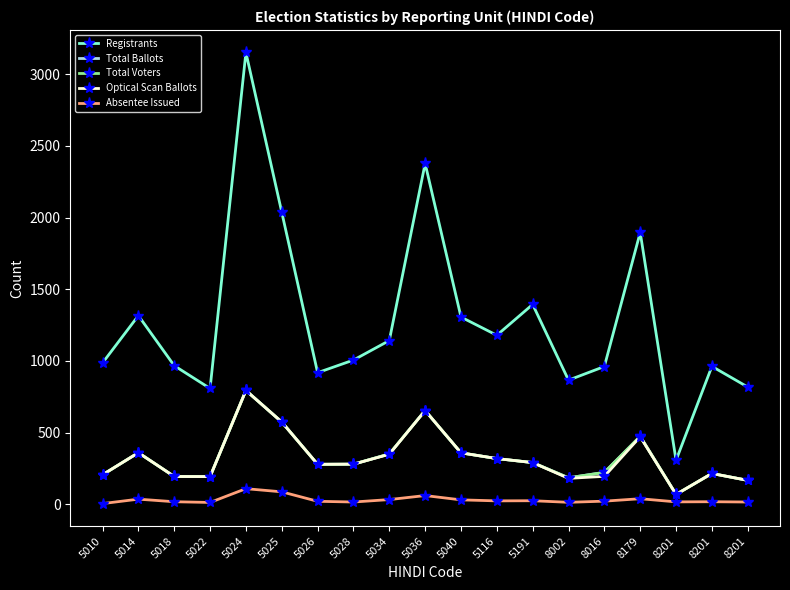

What are all the series names shown in the legend?

Registrants, Total Ballots, Total Voters, Optical Scan Ballots, Absentee Issued